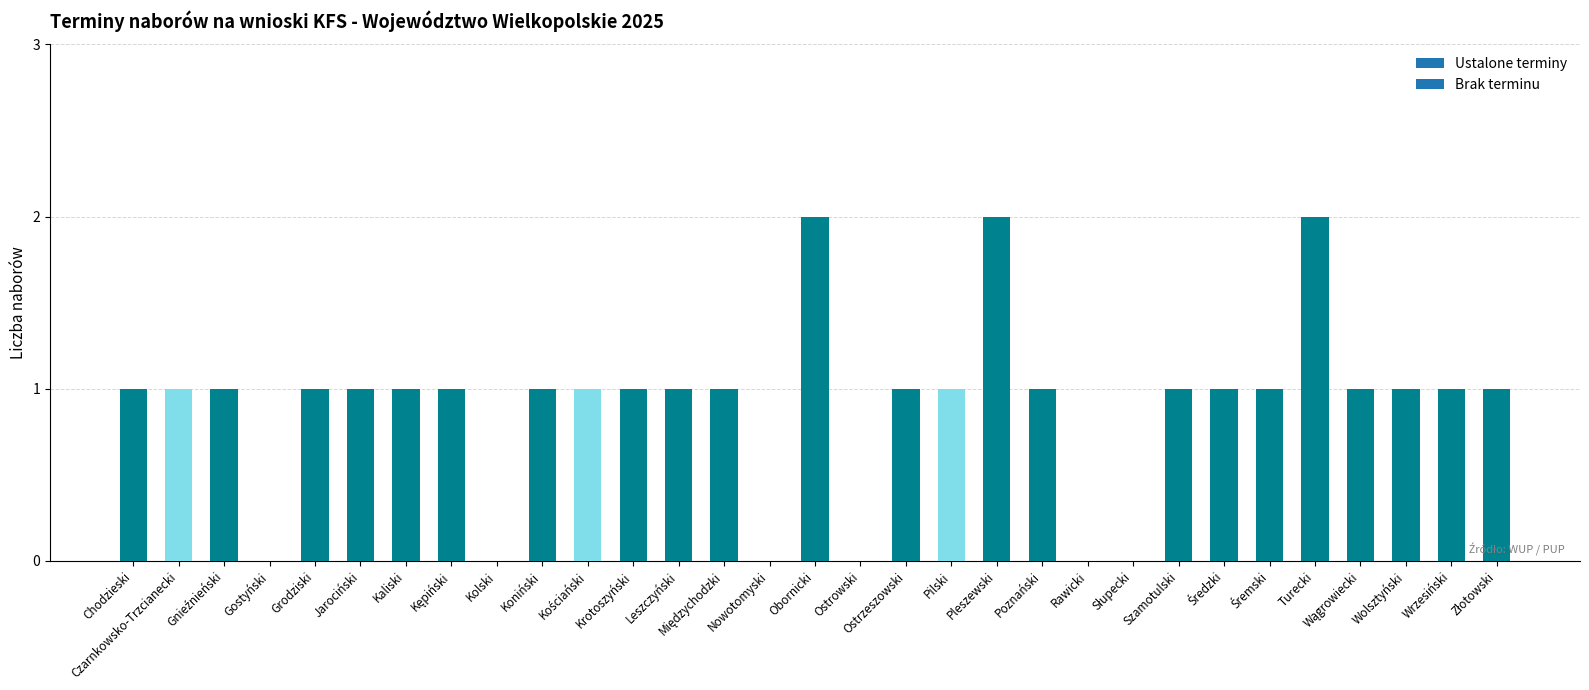

Approximately how many times larger is the value at Leszczyński compared to Pilski?

1.0